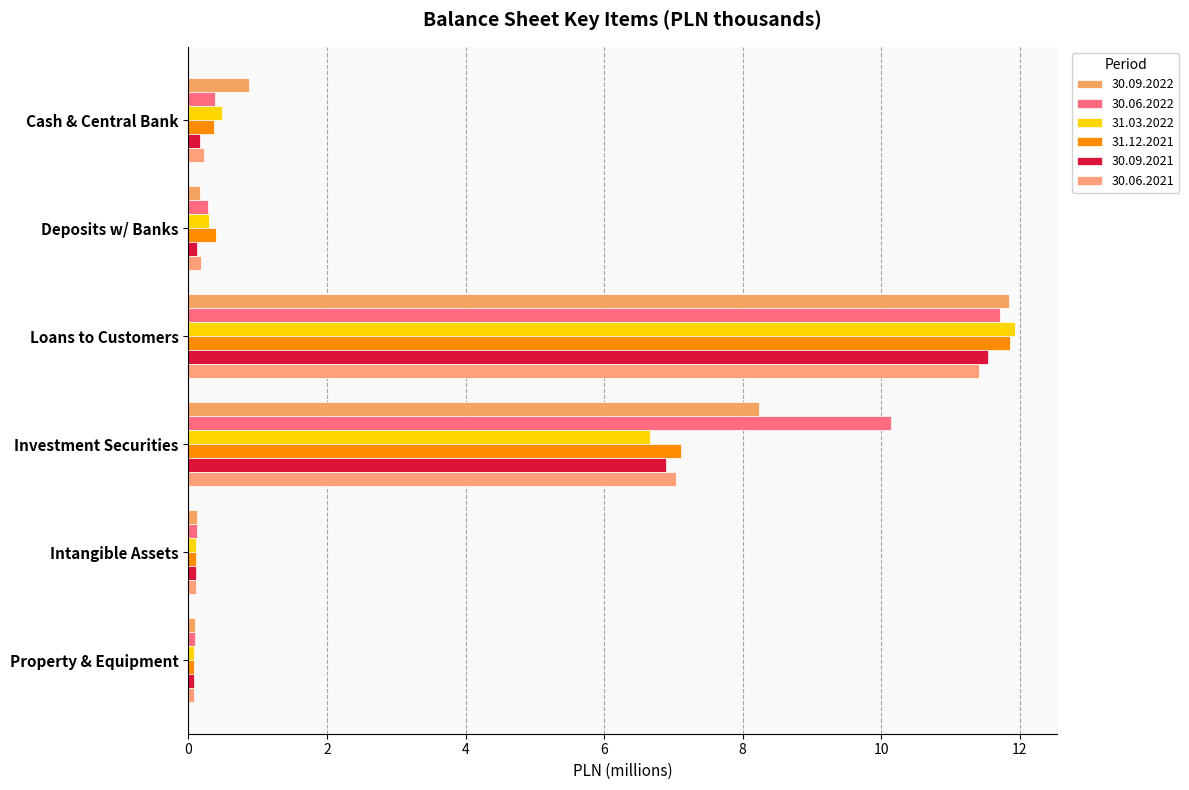

Rank the series by their maximum value, from lowest to highest.

30.06.2021, 30.09.2021, 30.06.2022, 30.09.2022, 31.12.2021, 31.03.2022